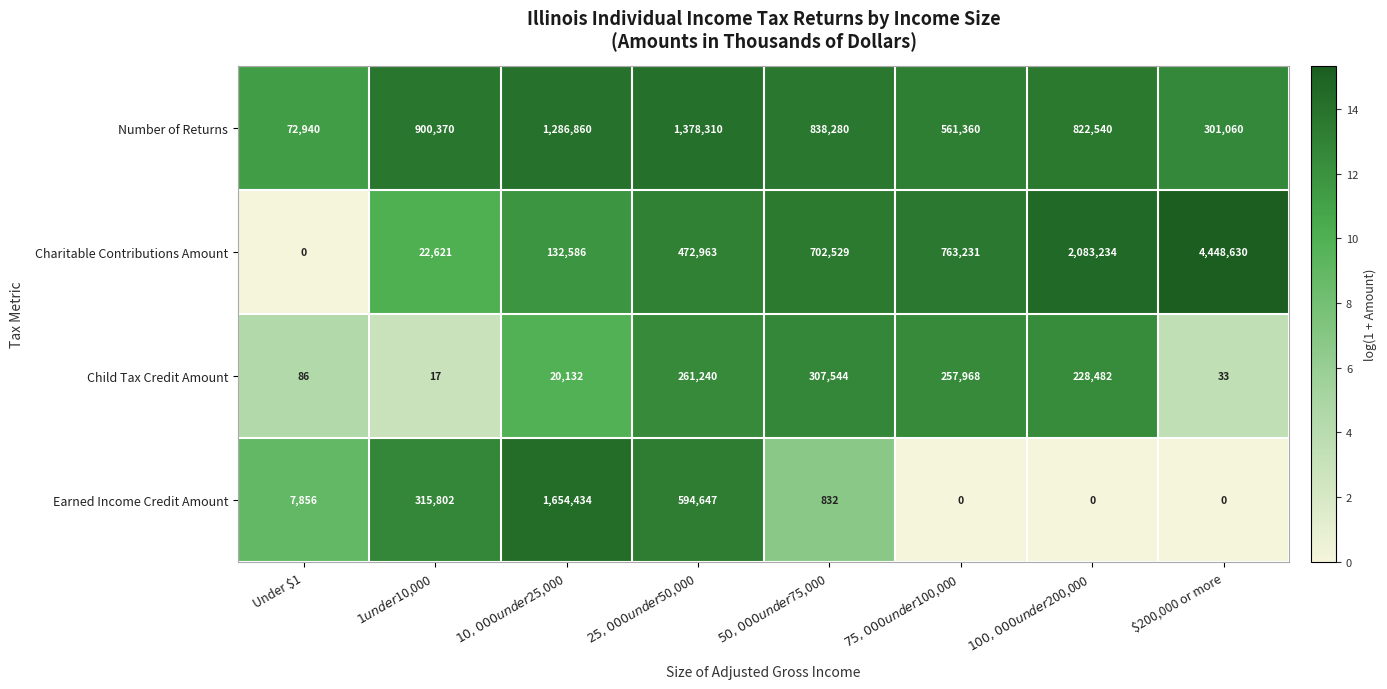

What is the average value of the Number of Returns series?

770215